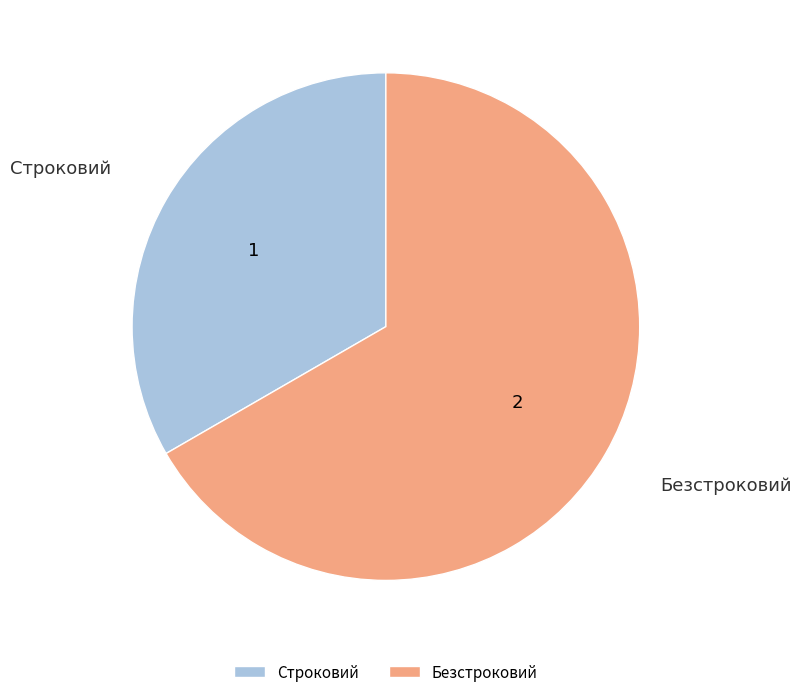

Is there a majority slice in this chart?

Yes